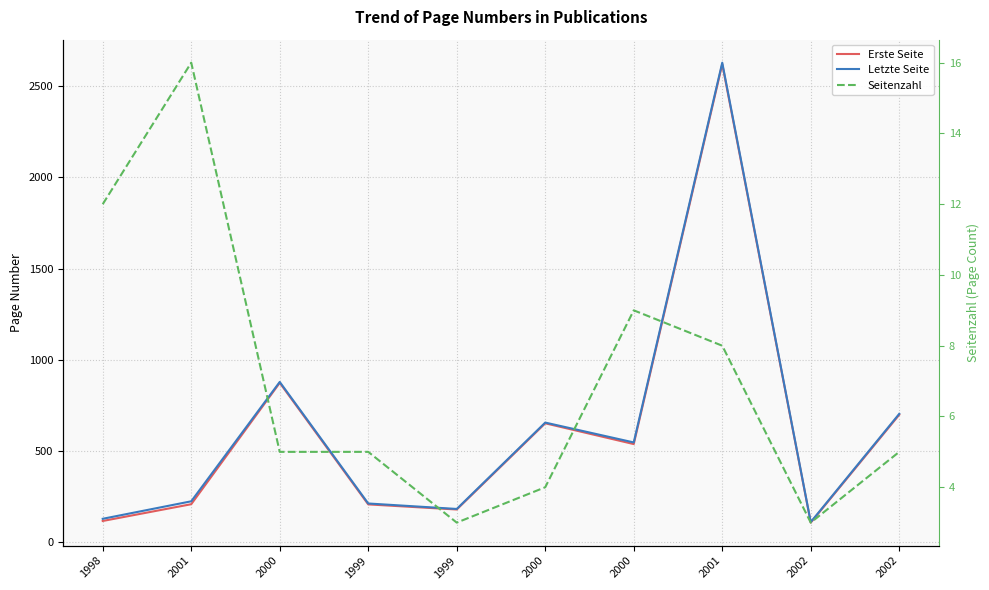

What is the difference between the Erste Seite values at 1998 and 1999?

63